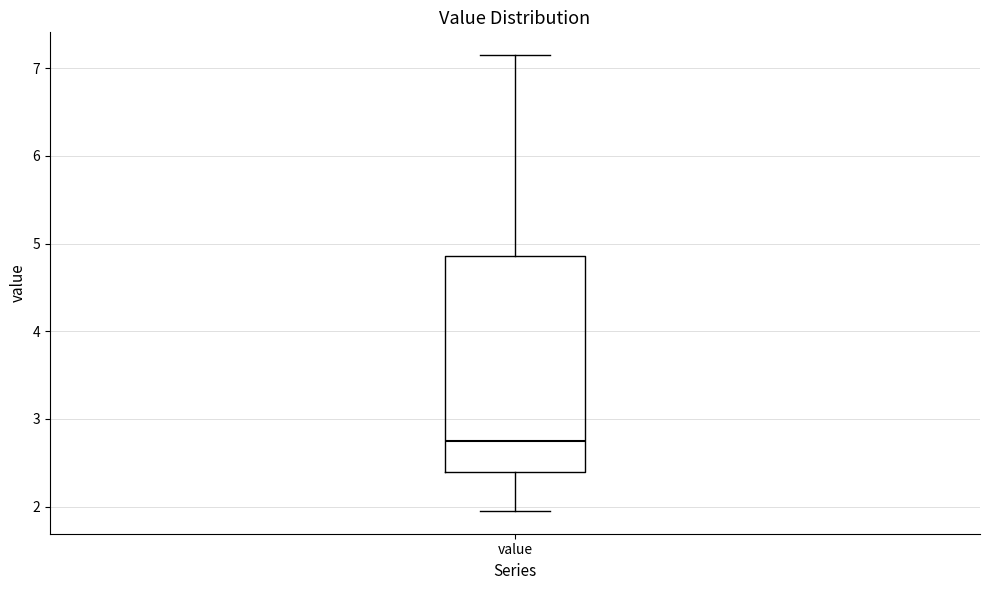

Read this box plot against the y-axis: the position of the median line, the range covered by the box, and the ends of both whiskers. The values are not printed on the chart, so give them approximately, as read against the axis.

median 2.8, box 2.4 to 4.9, whiskers 2.0 to 7.2